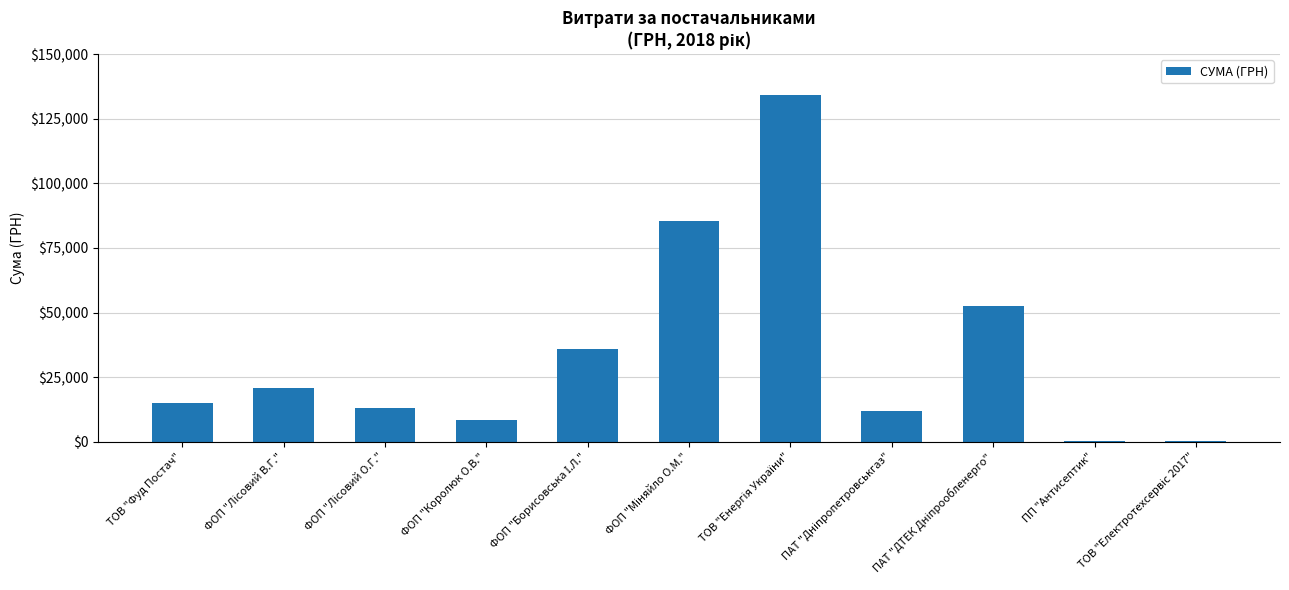

Where does the data first go above 14919?

ТОВ "Фуд Постач"